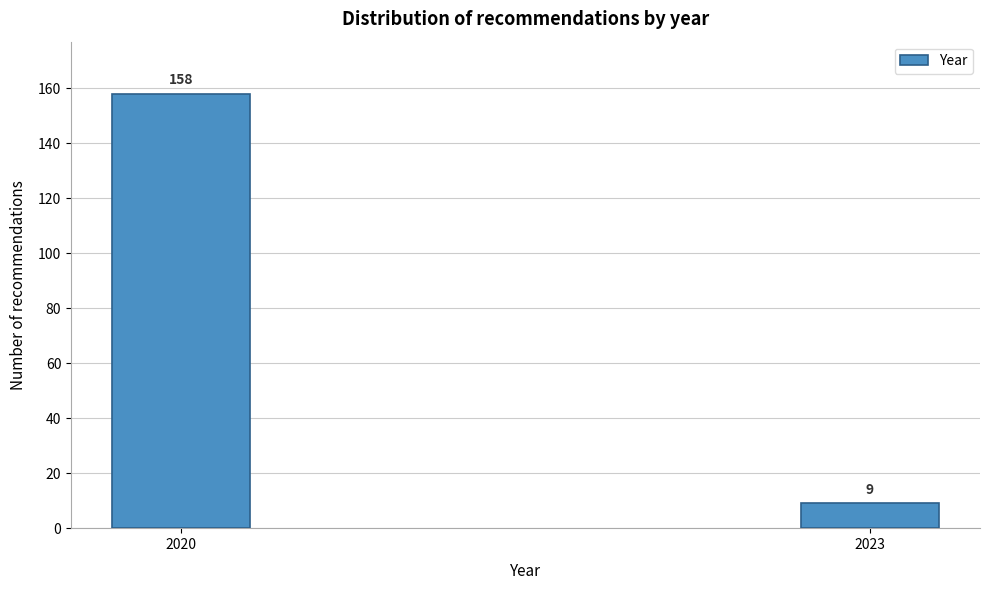

Reading left to right, extract all data points from this chart.

2020=158	2023=9